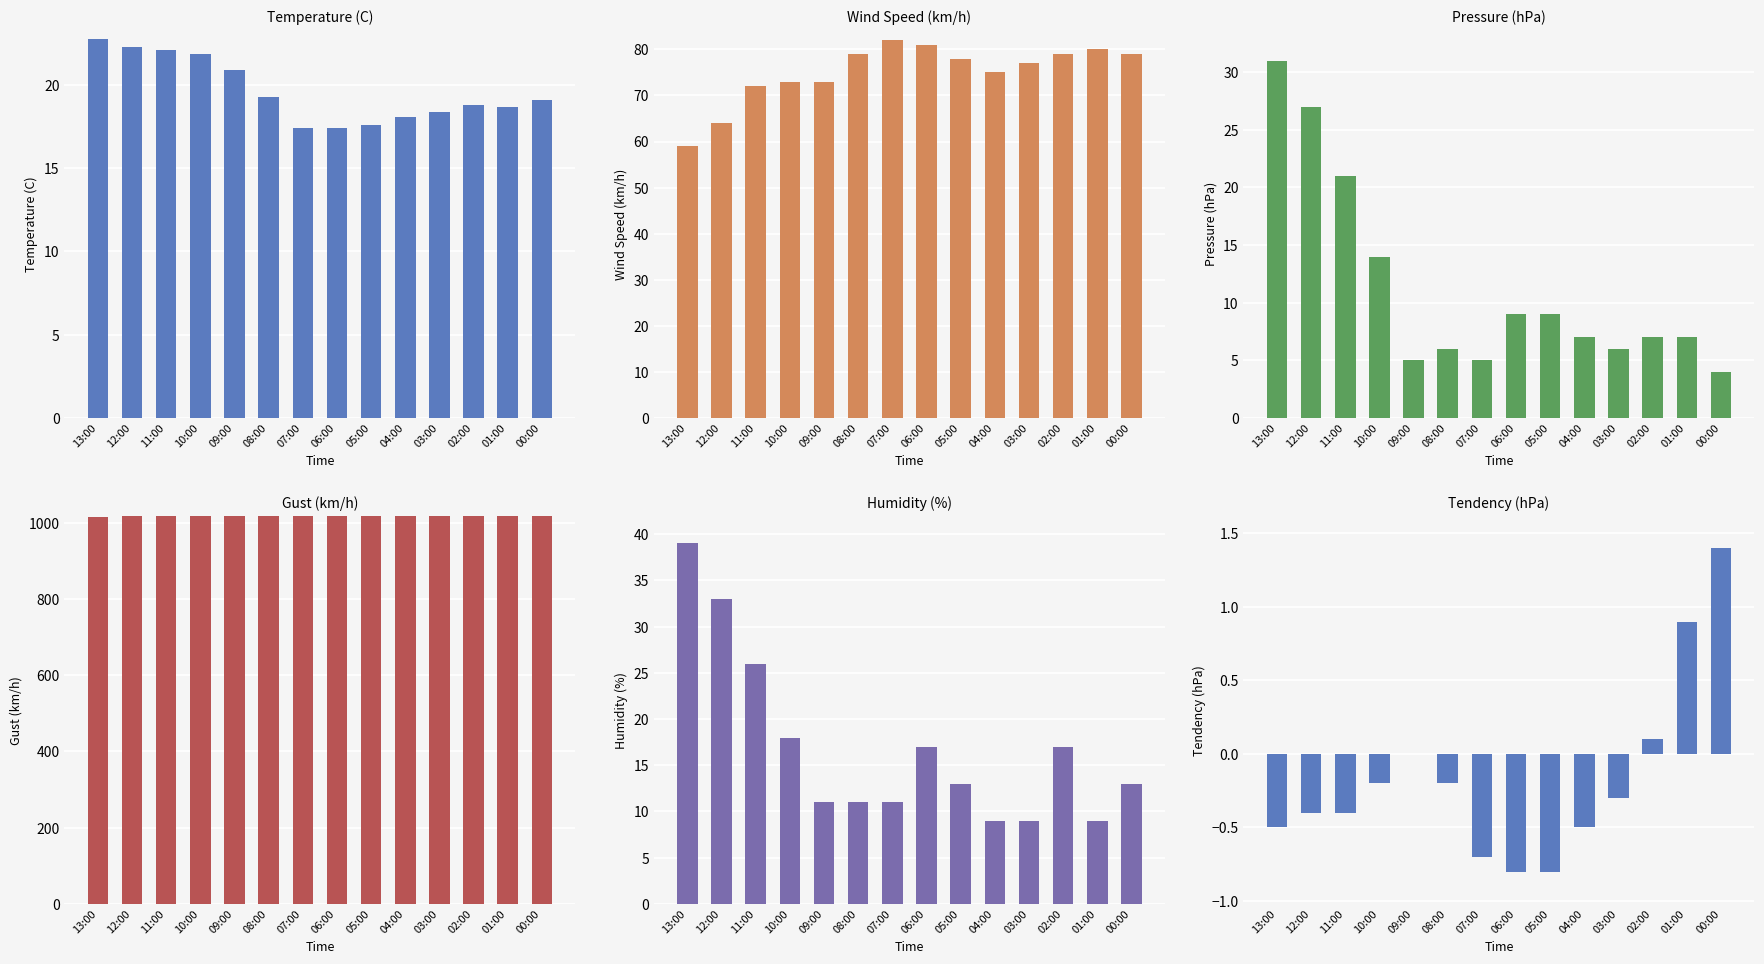

At which label is Temperature (C) closest to 20?

08:00